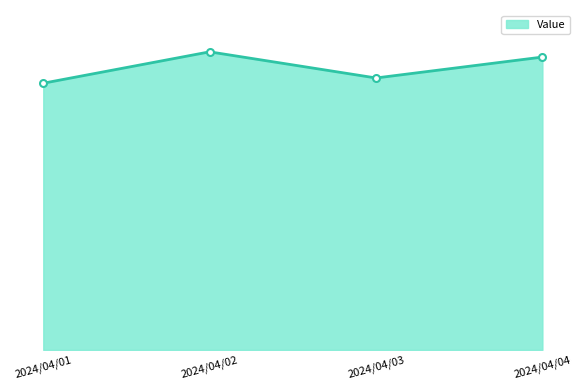

Reading left to right, what are all the values shown in this chart?

2024/04/01=0.5	2024/04/02=0.6	2024/04/03=0.5	2024/04/04=0.6